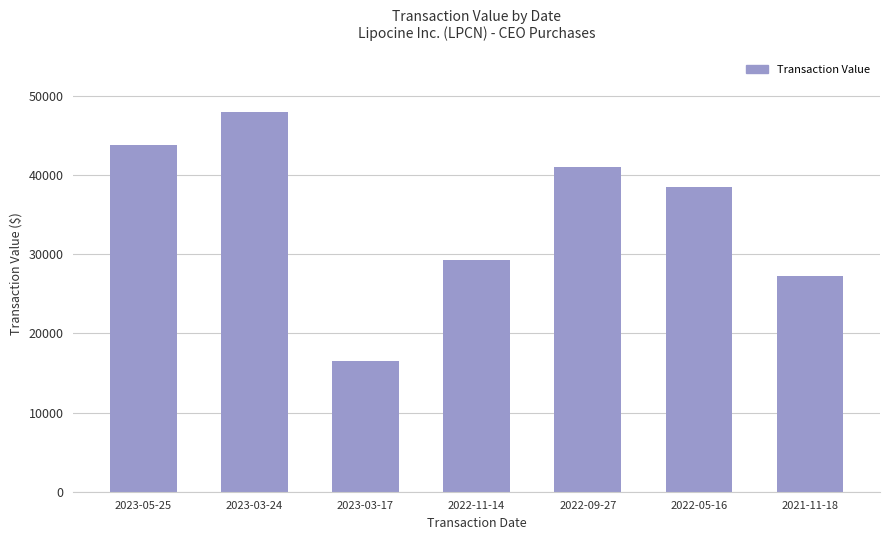

At which category does the chart reach its peak across all series?

2023-03-24